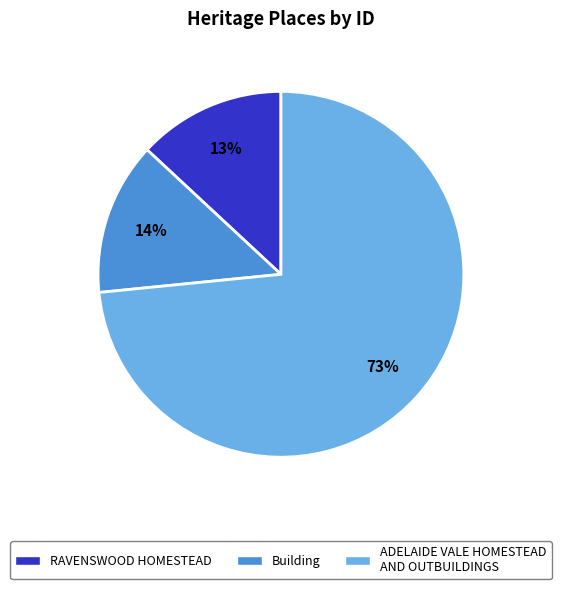

Count the number of slices in the pie.

3